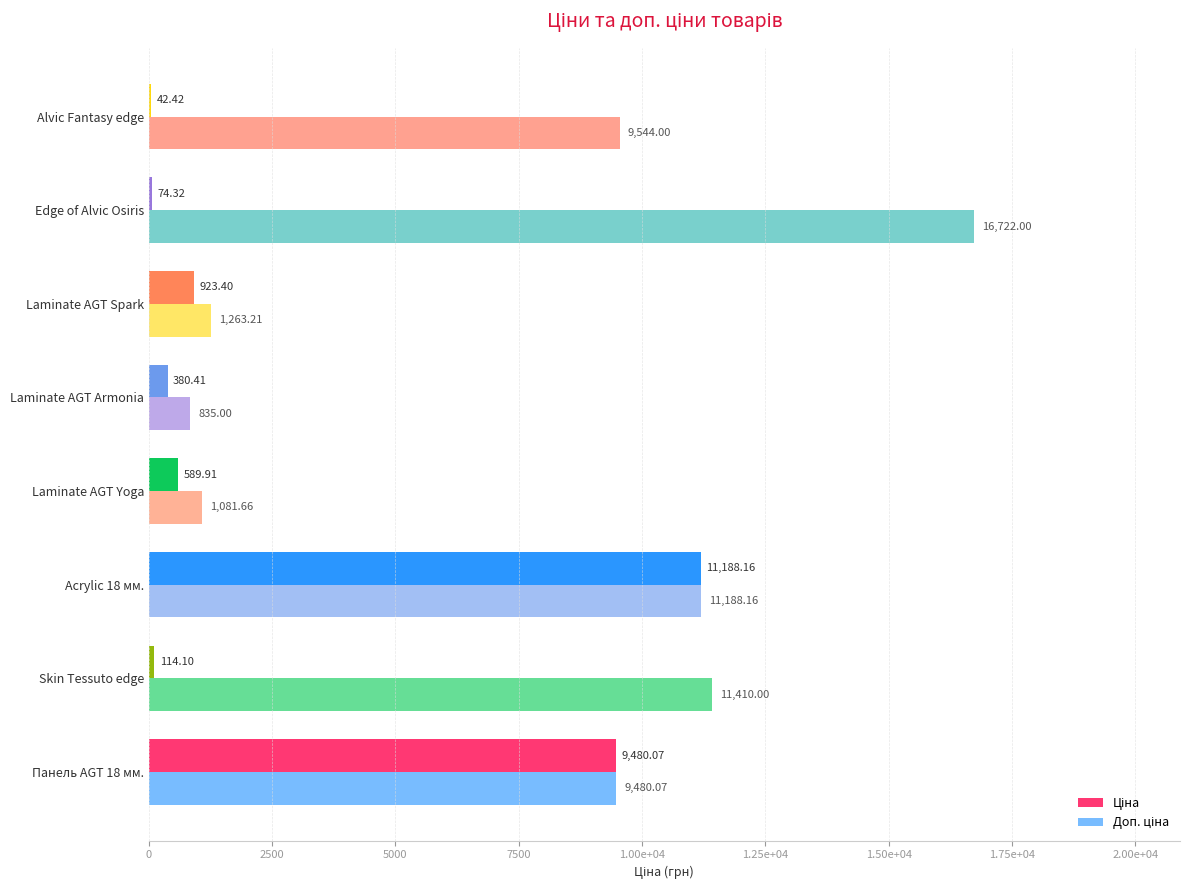

What is the sum of all Ціна values?

22792.8